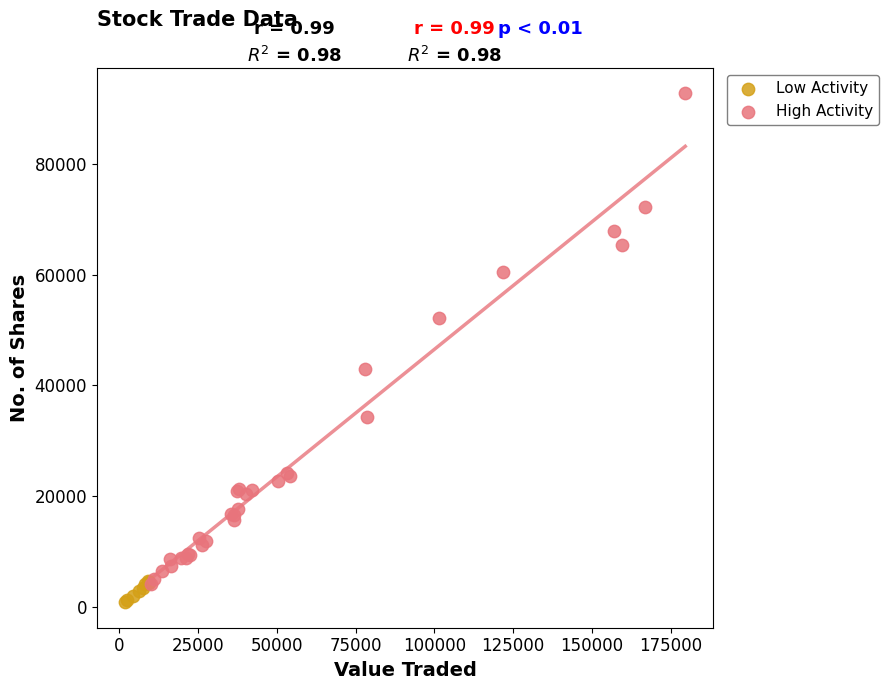

Which series has the widest spread of Y values?

High Activity